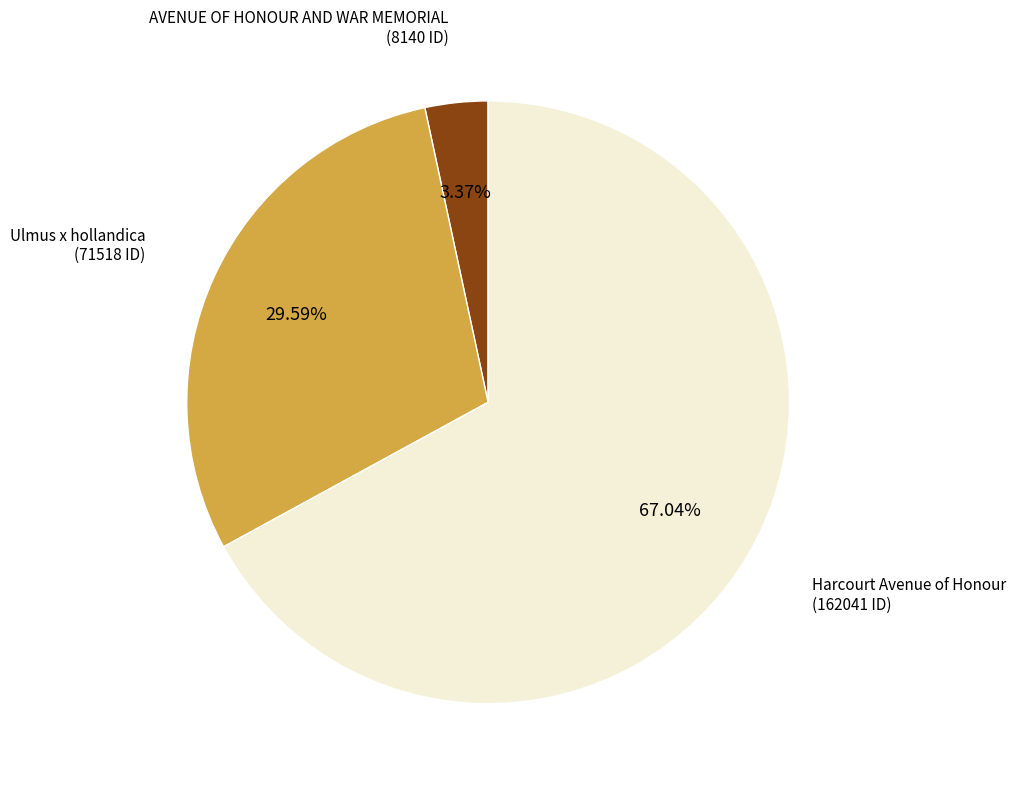

Rank the categories by value from highest to lowest.

Harcourt Avenue of Honour, Ulmus x hollandica, AVENUE OF HONOUR AND WAR MEMORIAL